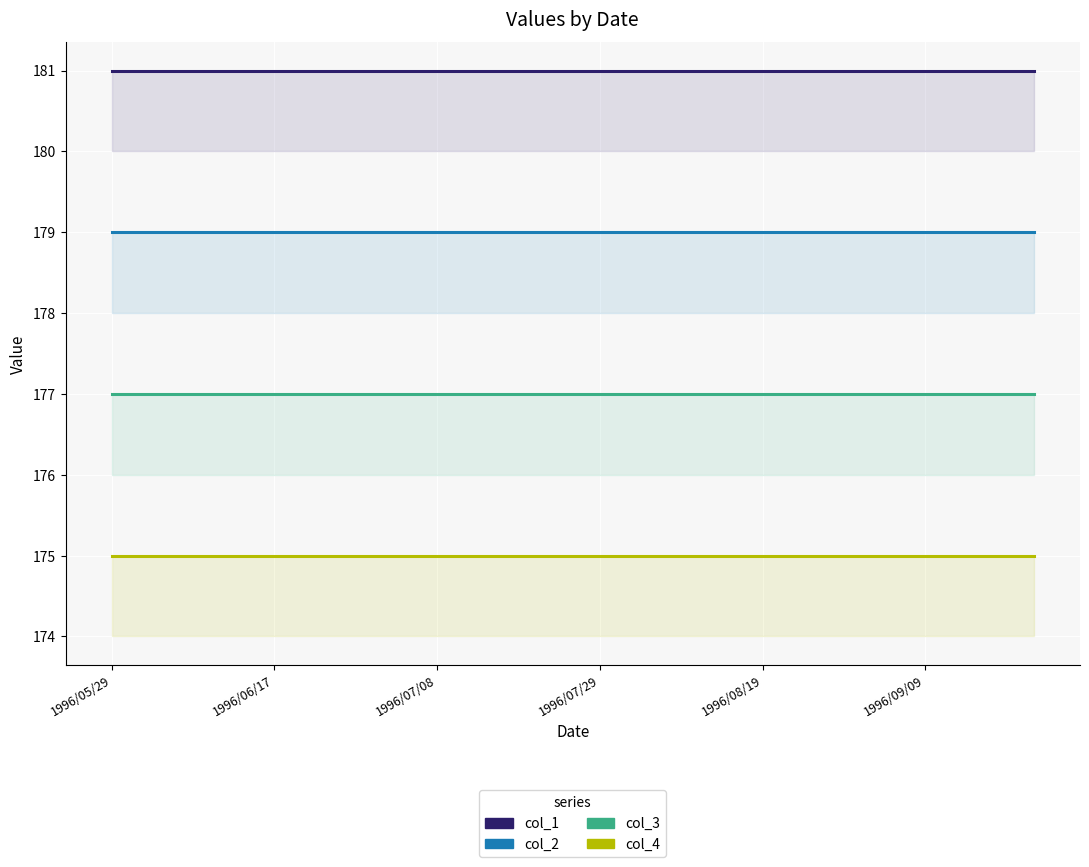

List the series in order of their overall mean, lowest first.

col_4, col_3, col_2, col_1